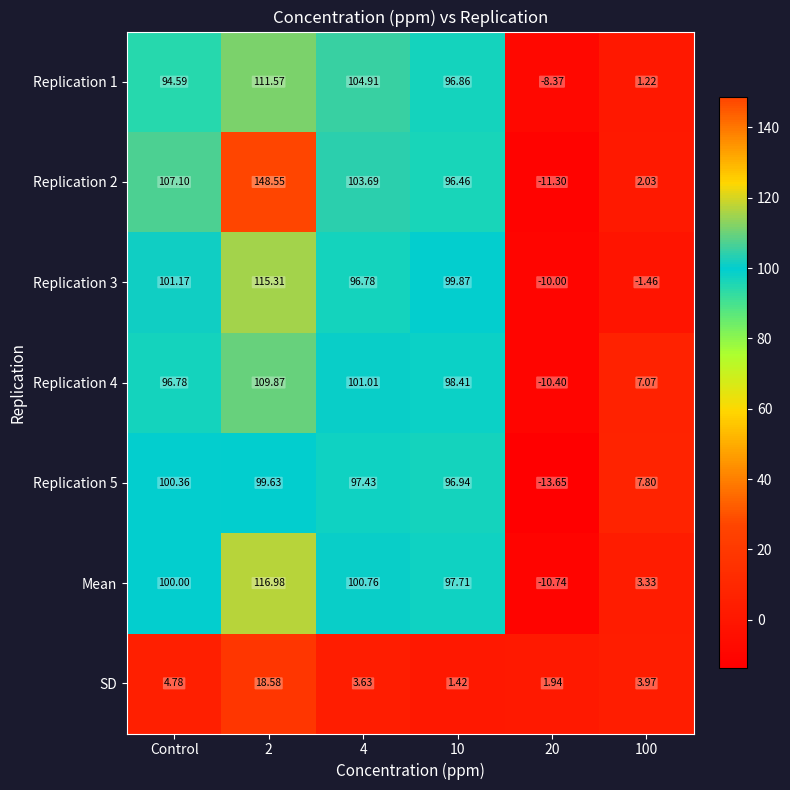

At which label does SD first exceed 3?

Control